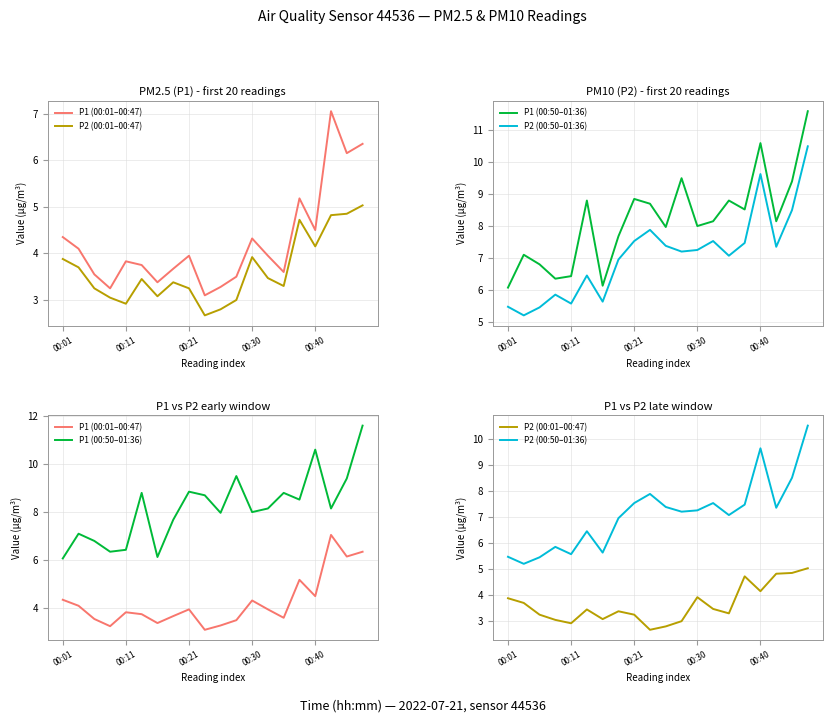

List the series in order of their peak value, highest first.

P1 (00:50–01:36), P2 (00:50–01:36), P1 (00:01–00:47), P2 (00:01–00:47)